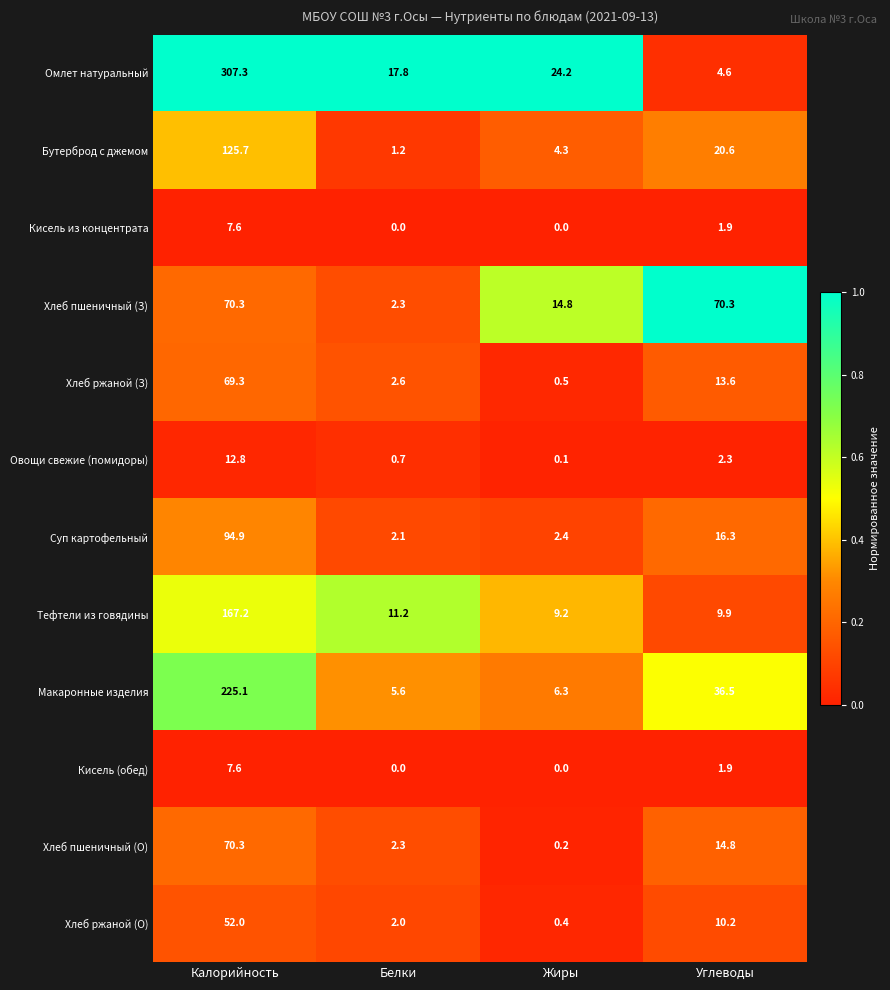

Where does the Суп картофельный series first go above 16?

Калорийность